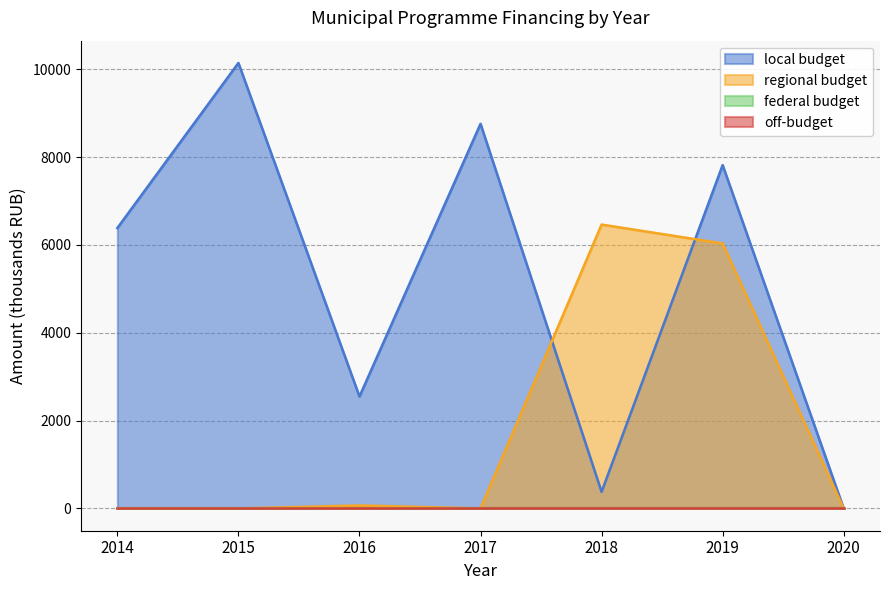

Which series has the largest total across all categories?

local budget